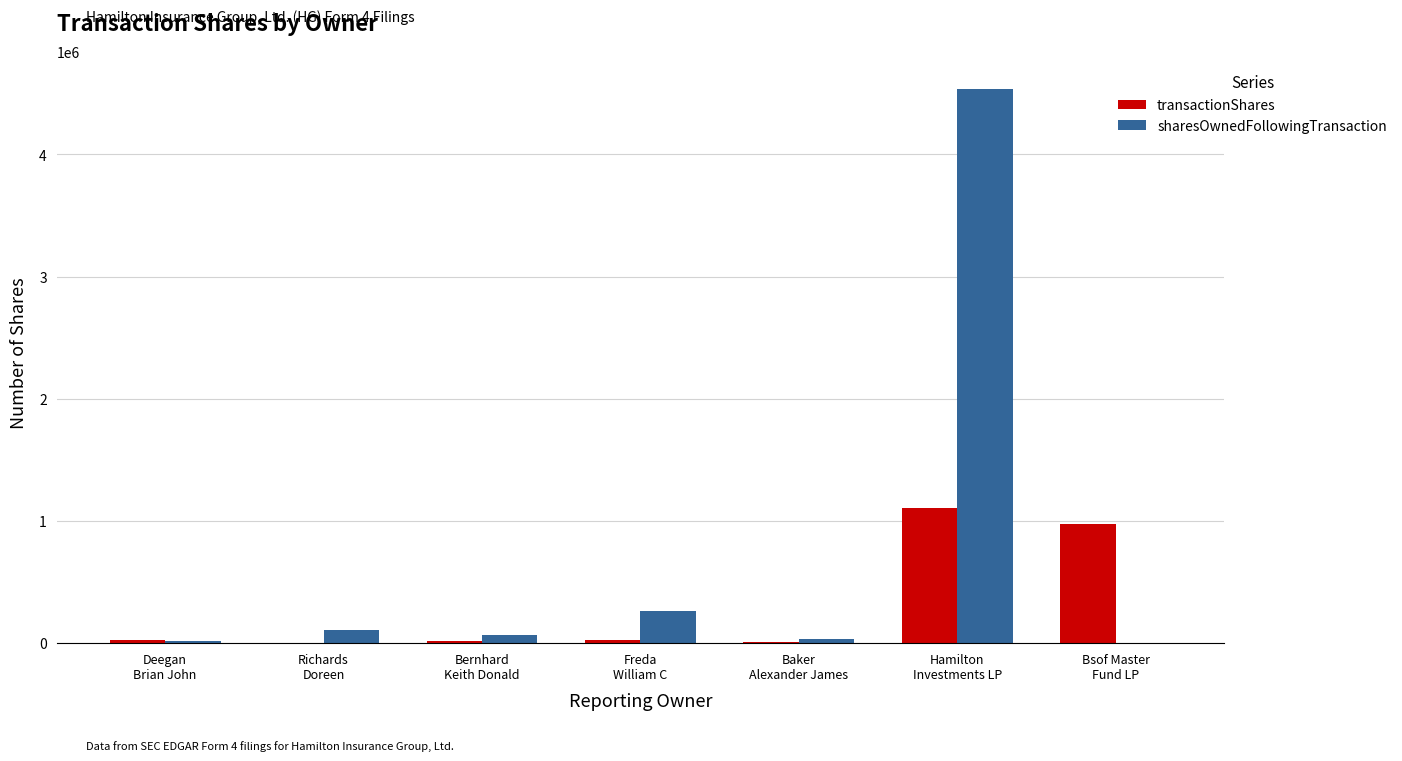

The value of transactionShares at Richards
Doreen is 2015. True or false?

True